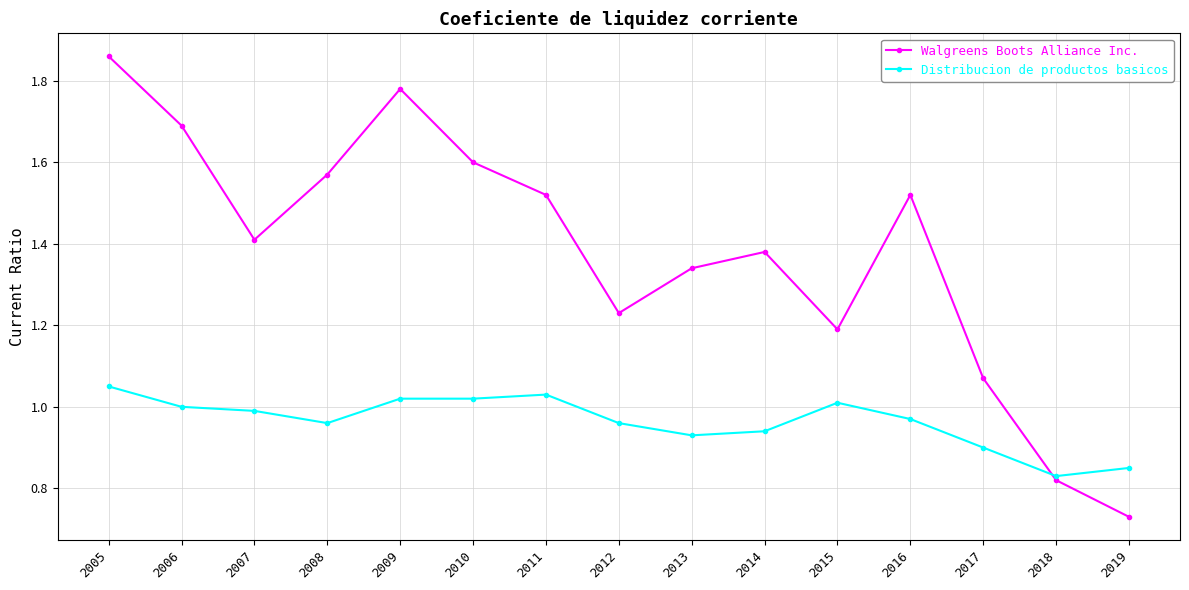

True or false: Walgreens Boots Alliance Inc. has more than 0 interior local peaks.

True